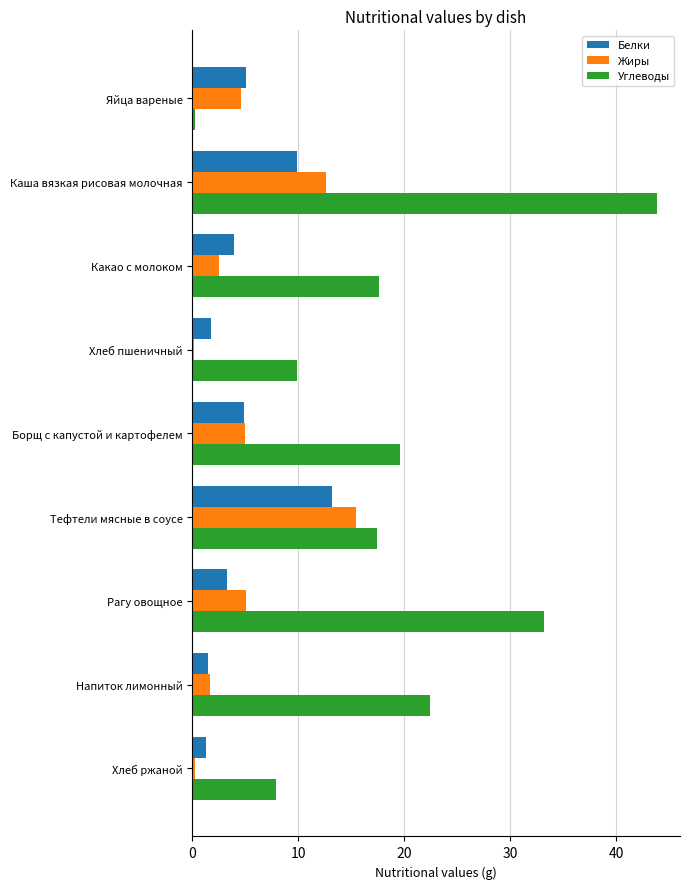

The value of Белки at Каша вязкая рисовая молочная is 9.9. True or false?

True